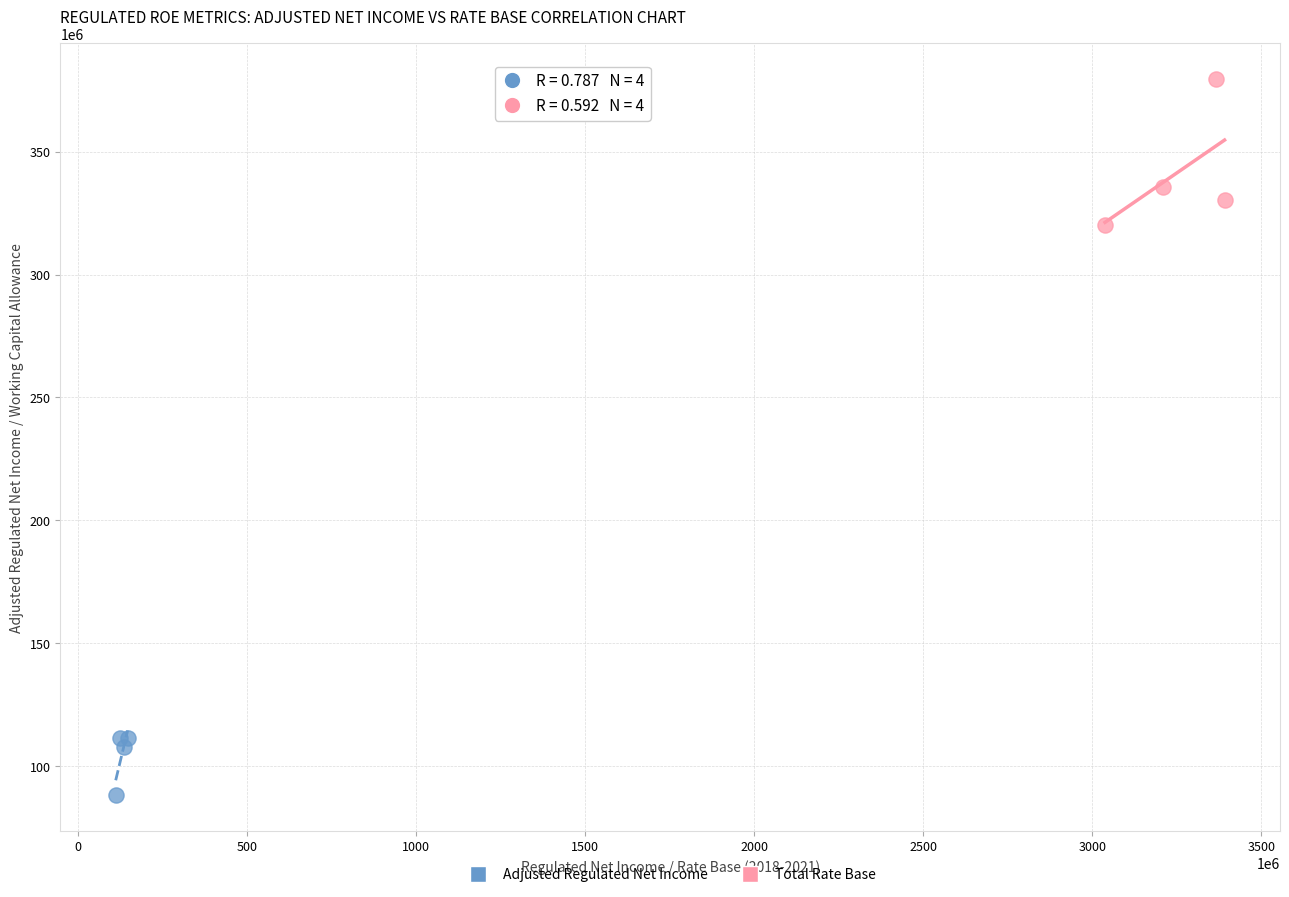

Which series has the widest spread of Y values?

Total Rate Base